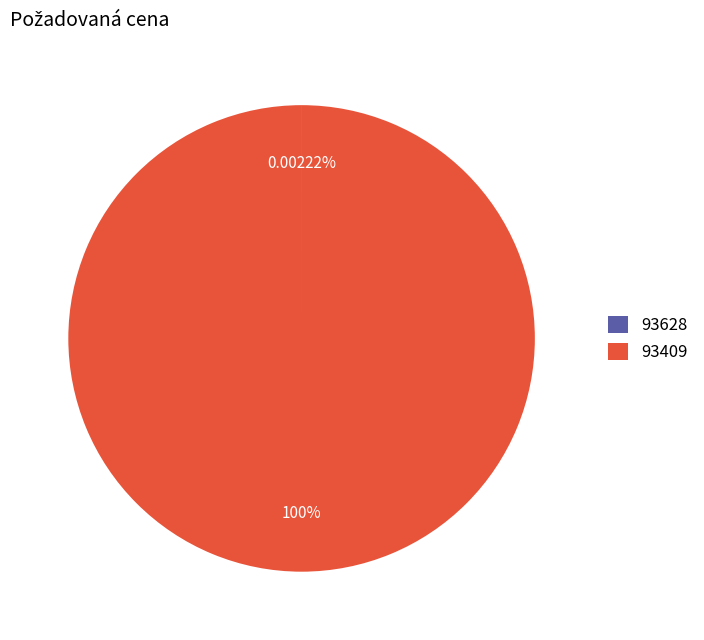

Does 93409 represent more than half of the total?

Yes